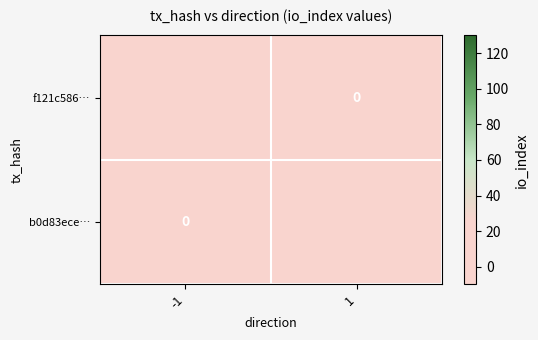

List the labels in order of f121c586… value, smallest first.

-1, 1